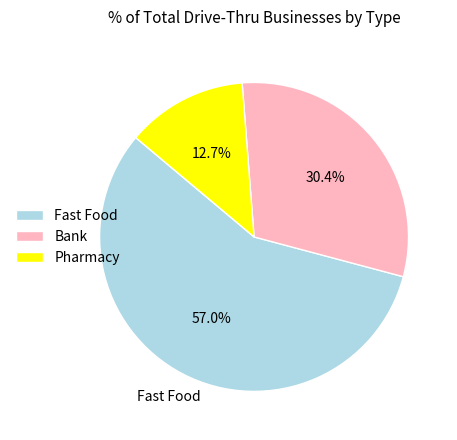

Is it true that Bank is 15% of the pie?

False